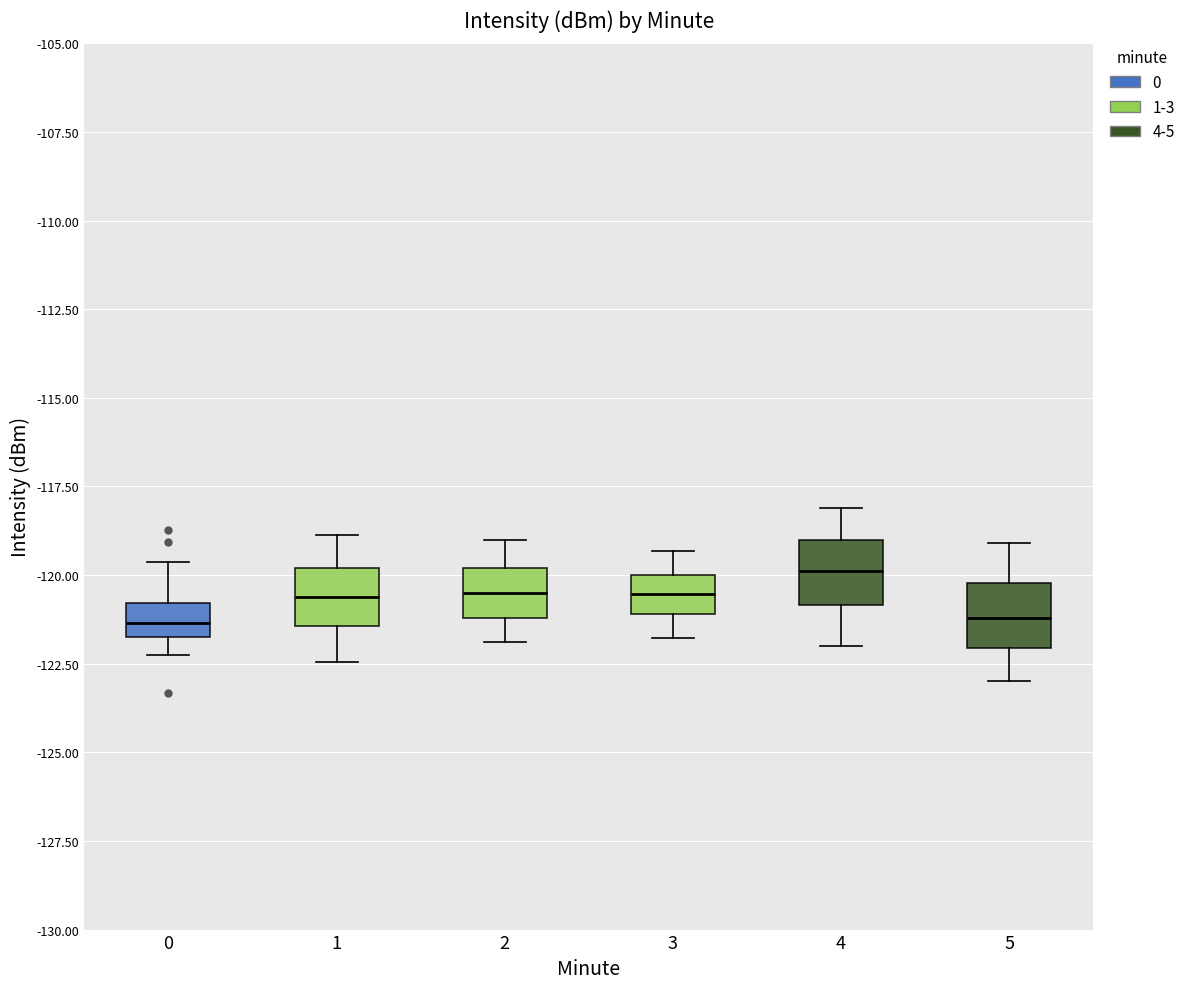

Where does the lower whisker of the box at x = 5 end on the y-axis? The values are not printed on the chart, so give them approximately, as read against the axis.

-123.0